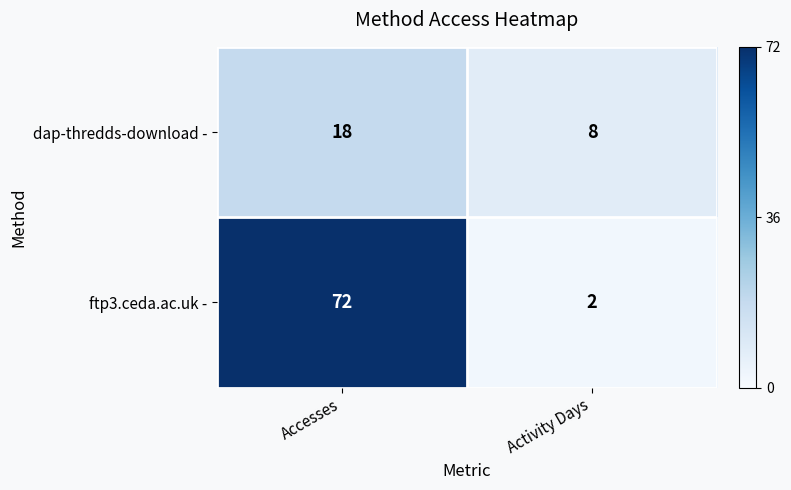

List the series in order of their peak value, highest first.

ftp3.ceda.ac.uk -, dap-thredds-download -